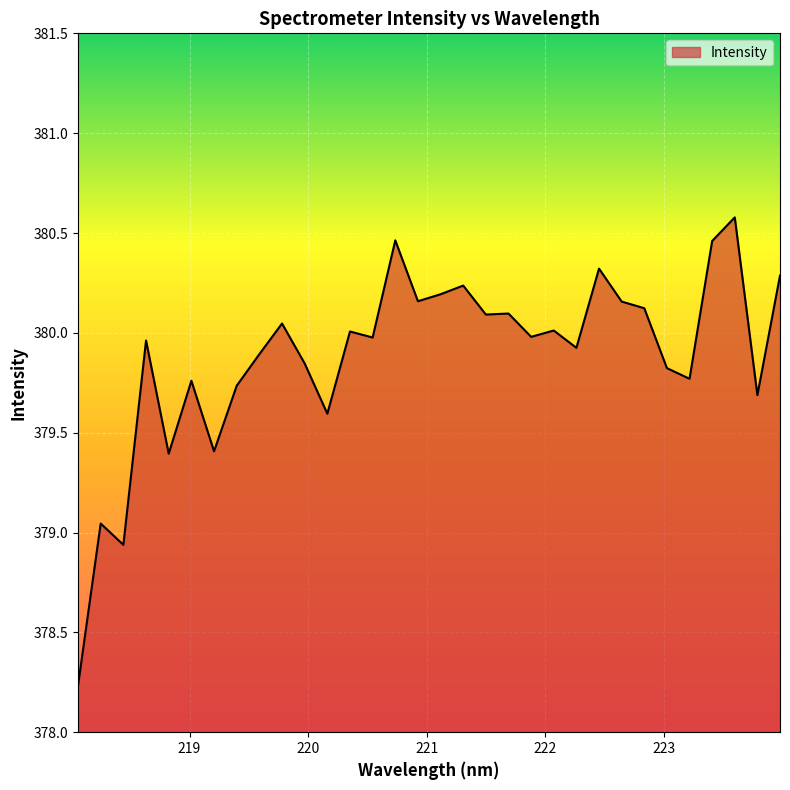

What is the maximum value shown in the chart?

380.6